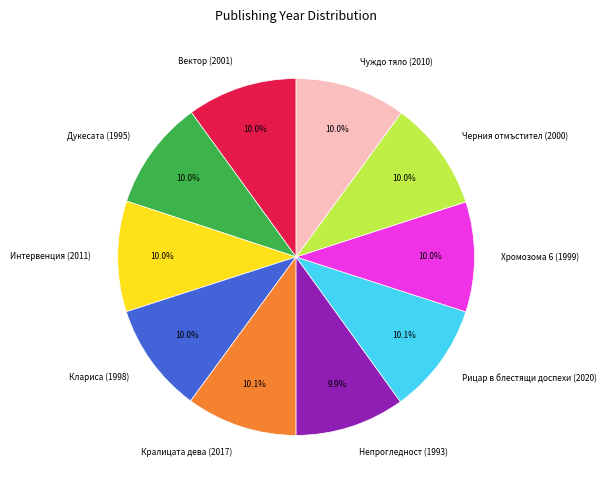

Does Интервенция (2011) represent more than half of the total?

No